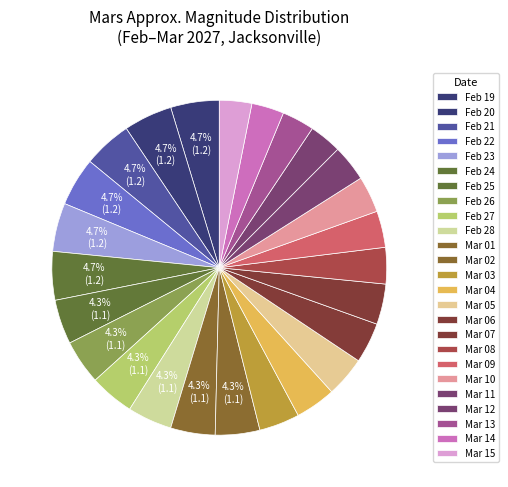

Combined, what portion of the pie is Mar 01 and Feb 20?

9.0%